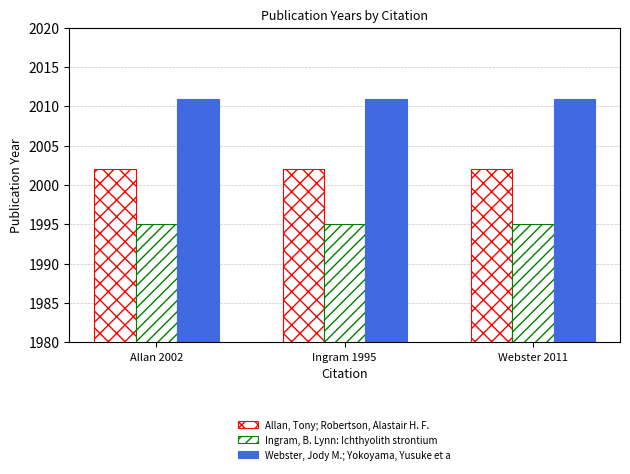

How many categories are shown in the chart?

3